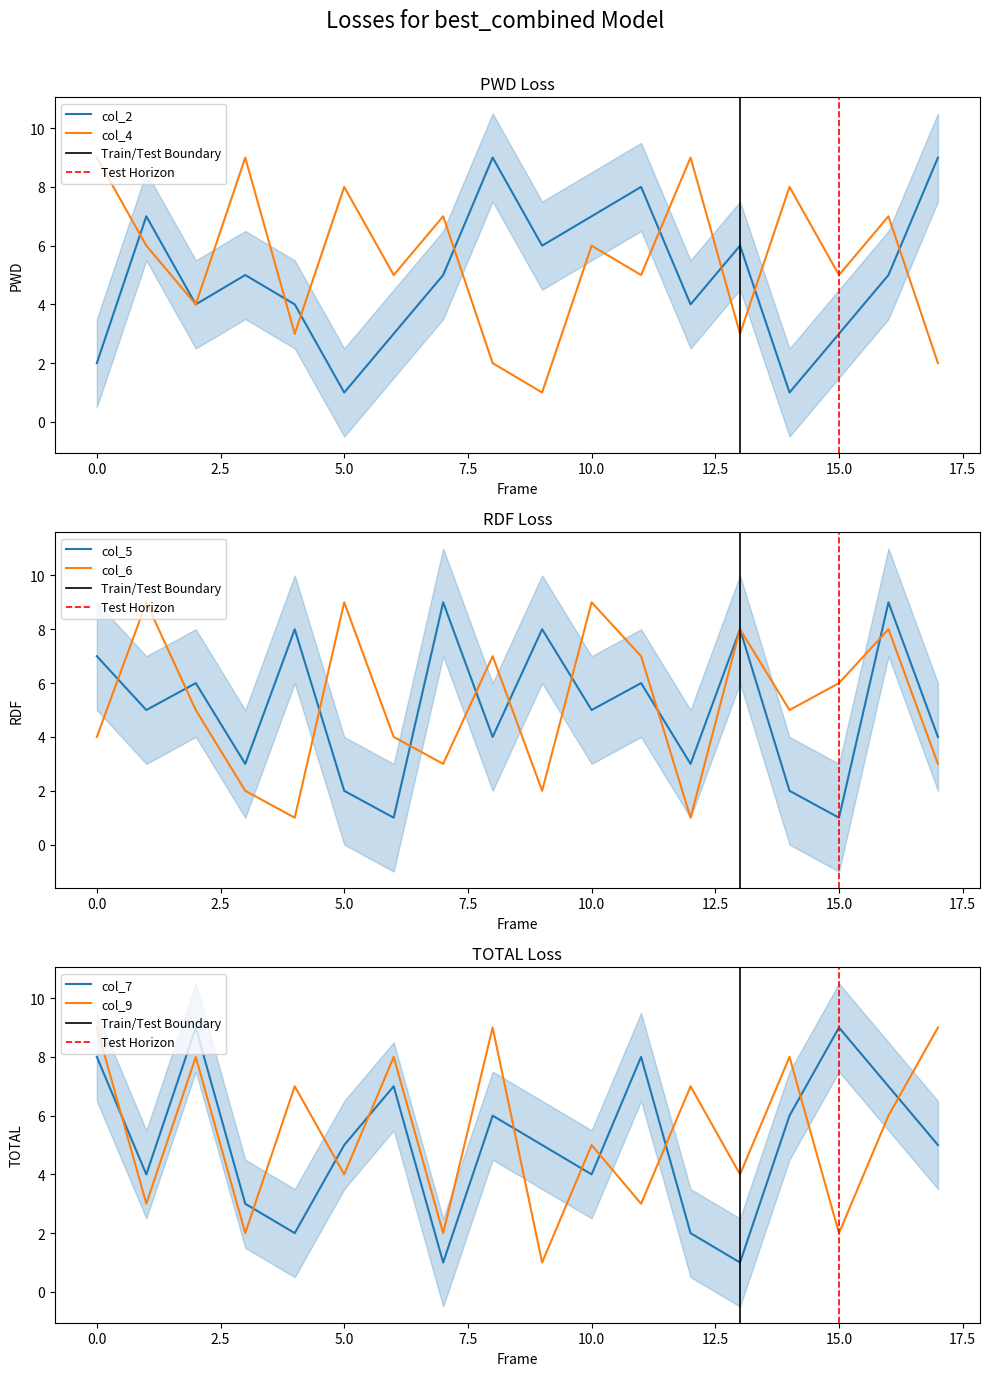

After their last crossing, which series has the higher values: col_7 or col_9?

col_9